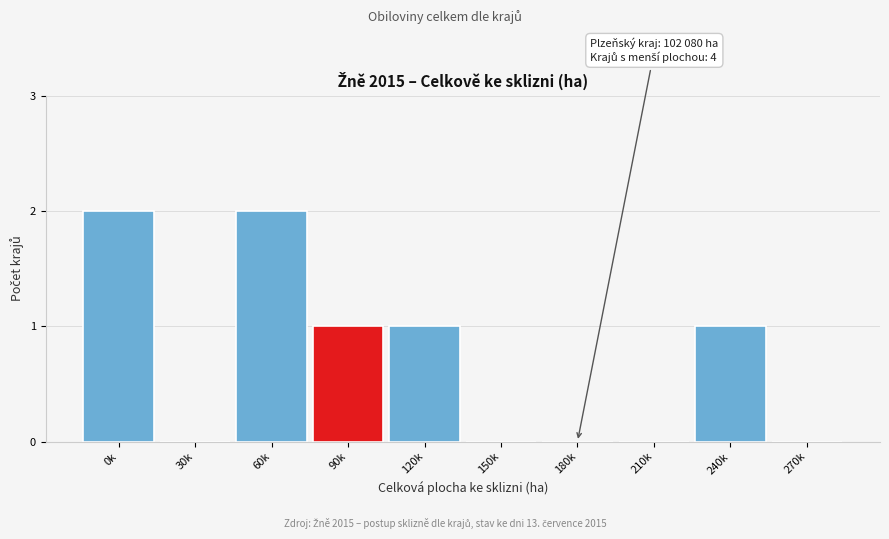

Reading left to right, list all the values displayed in this chart.

0k=2	30k=0	60k=2	90k=1	120k=1	150k=0	180k=0	210k=0	240k=1	270k=0